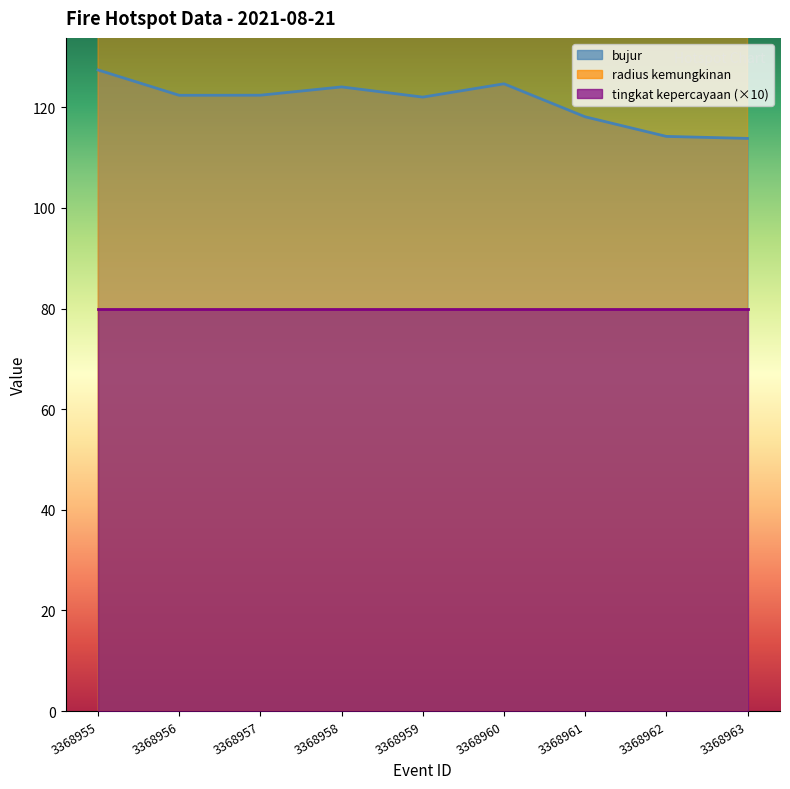

At which category is the sum across all series the highest?

3368962